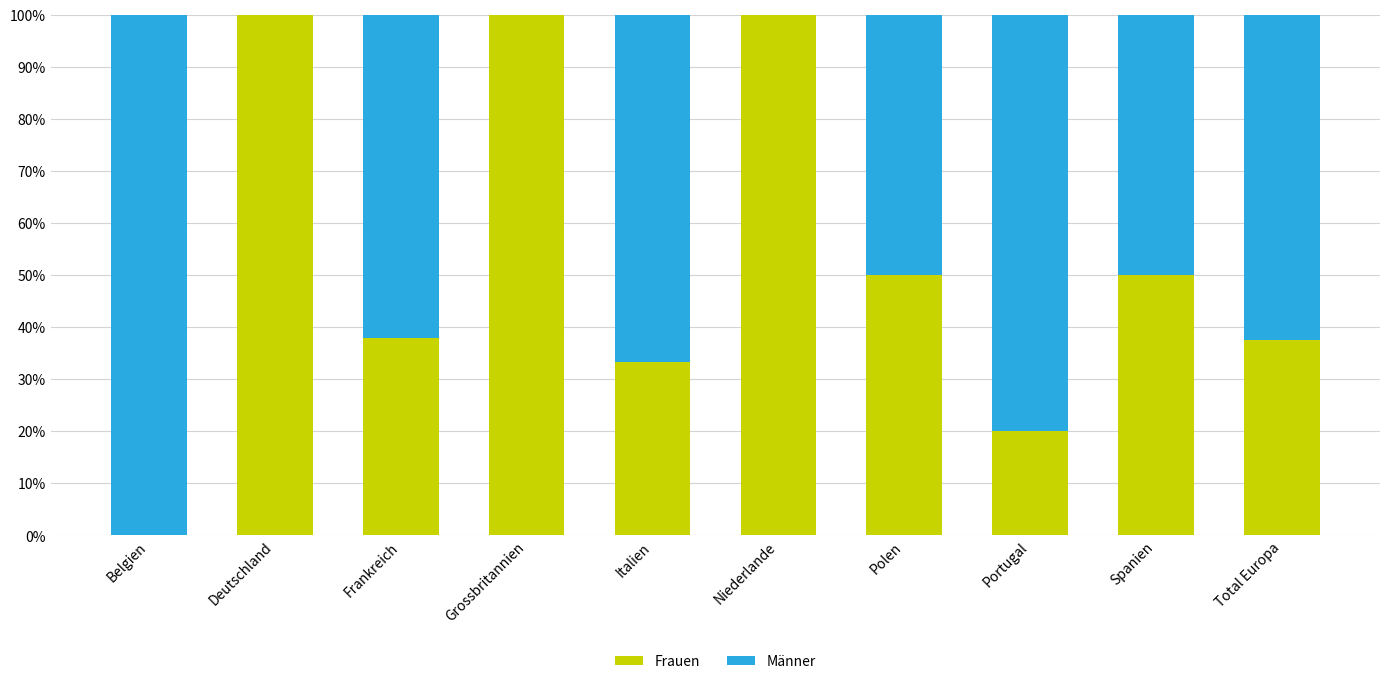

The value of Frauen at Polen is 50.0. True or false?

True